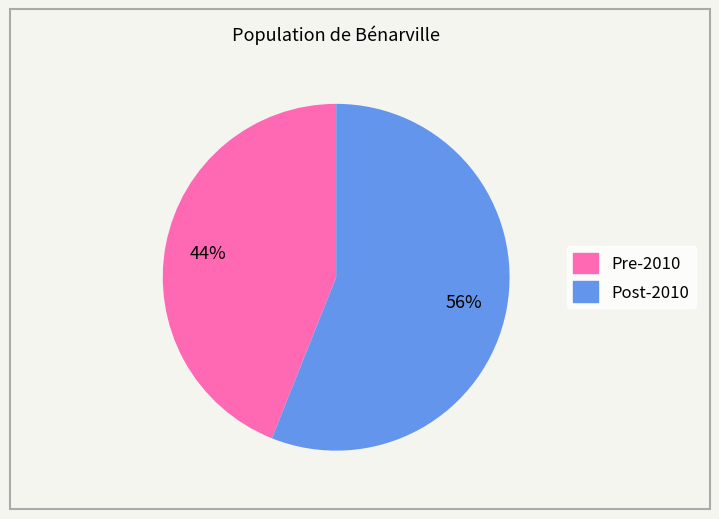

Which has a higher value, Pre-2010 or Post-2010?

Post-2010